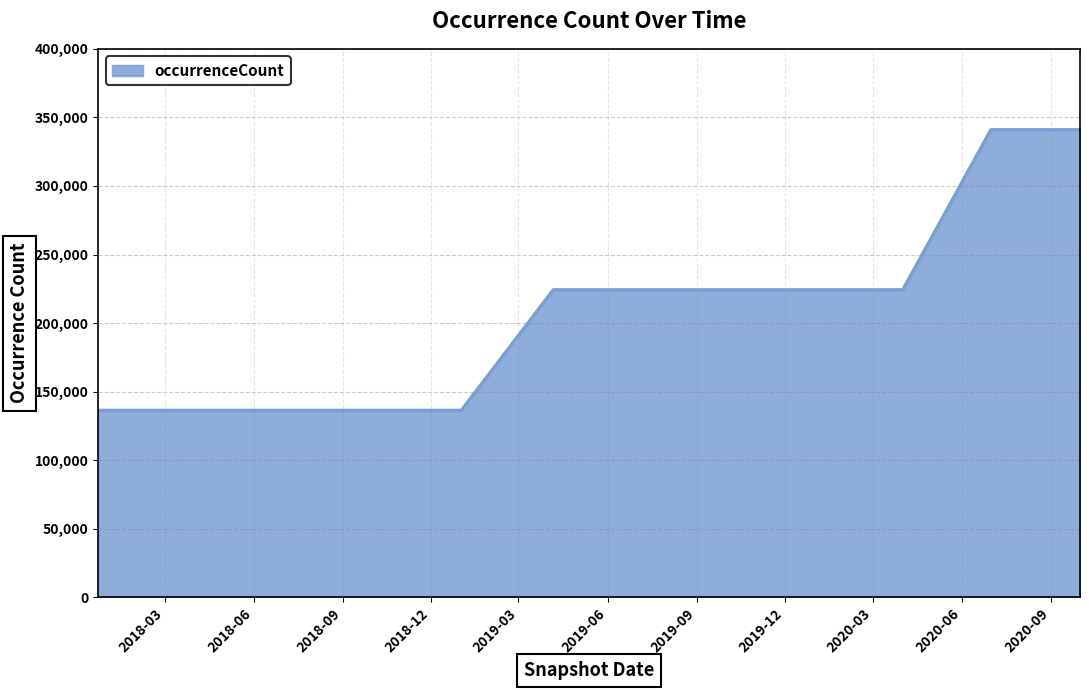

What is the smallest value displayed?

136266